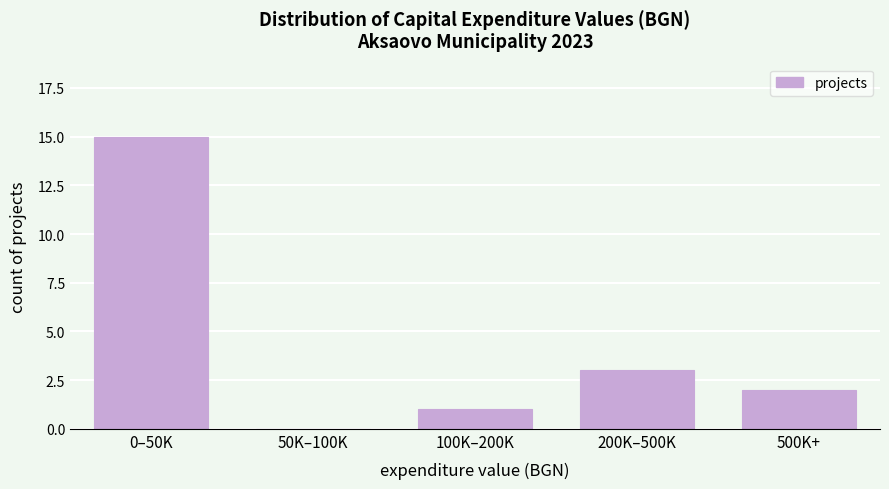

Reading left to right, what are all the values shown in this chart?

0–50K=15	50K–100K=0	100K–200K=1	200K–500K=3	500K+=2